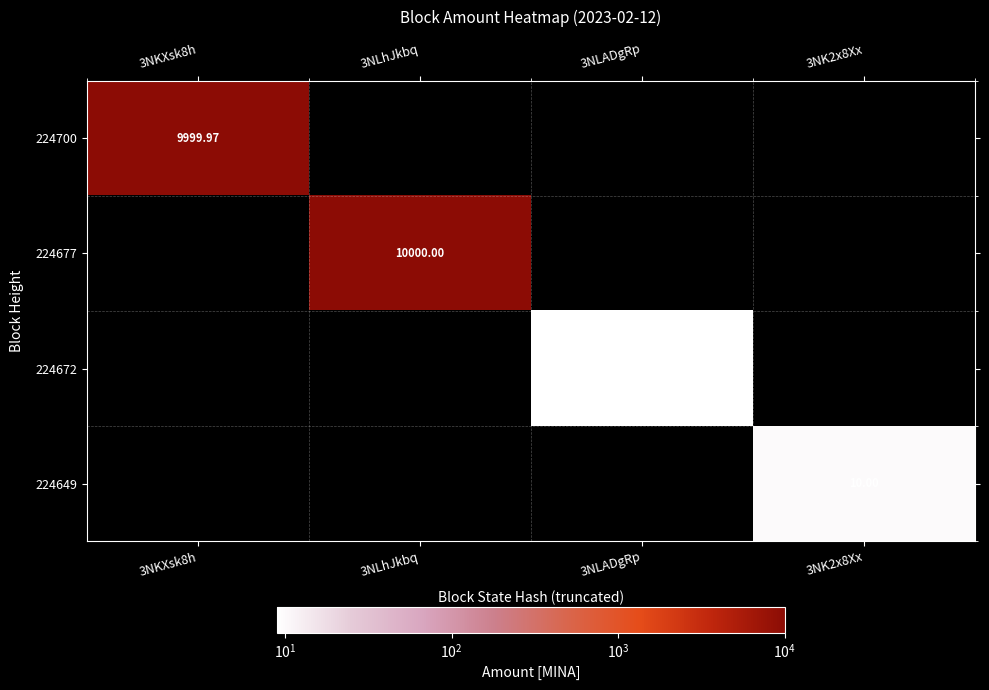

True or false: 224700 has a value of 0.0 at 3NK2x8Xx.

True